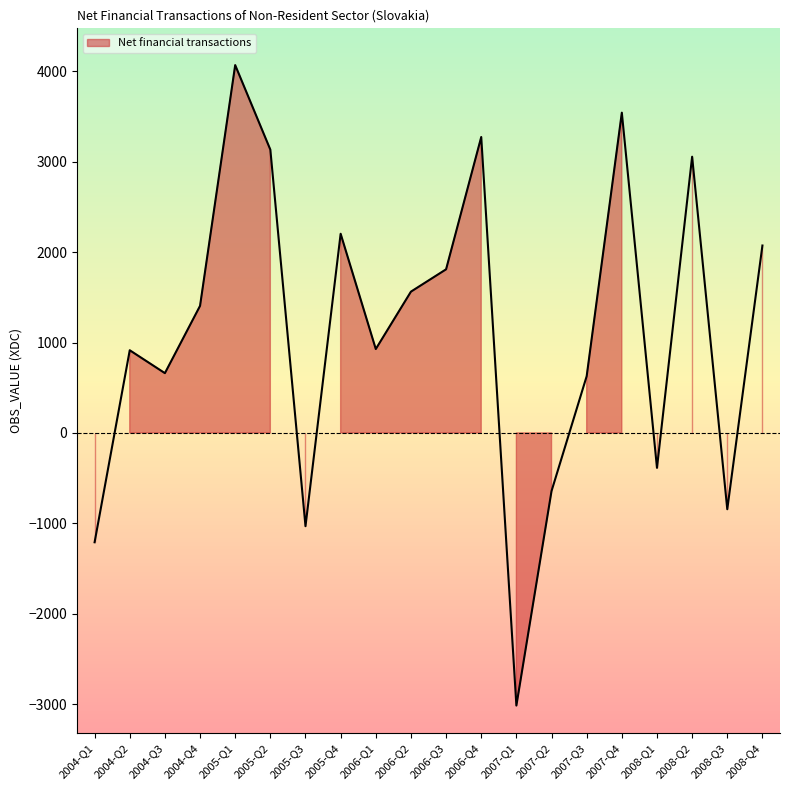

Rank the categories by value from highest to lowest.

2005-Q1, 2007-Q4, 2006-Q4, 2005-Q2, 2008-Q2, 2005-Q4, 2008-Q4, 2006-Q3, 2006-Q2, 2004-Q4, 2006-Q1, 2004-Q2, 2004-Q3, 2007-Q3, 2008-Q1, 2007-Q2, 2008-Q3, 2005-Q3, 2004-Q1, 2007-Q1